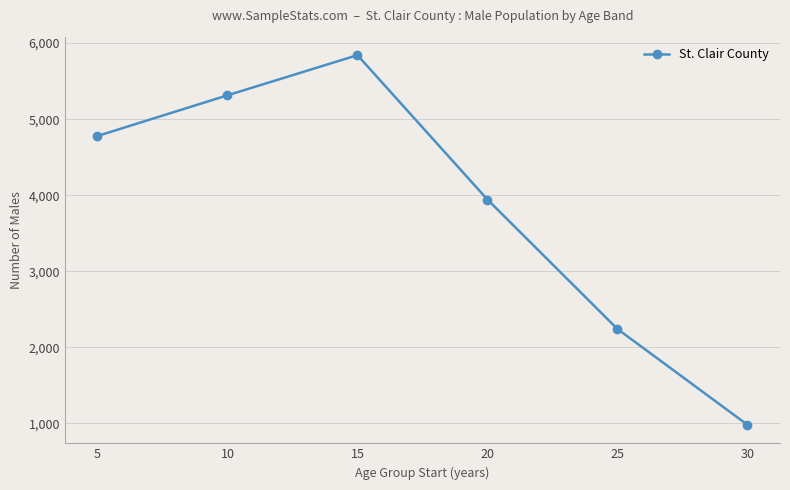

List the labels in order of value, smallest first.

30, 25, 20, 5, 10, 15